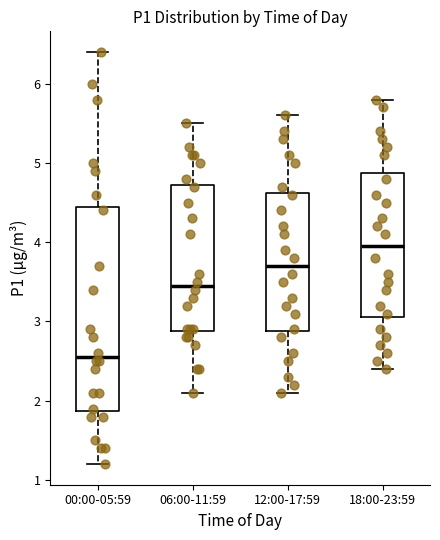

Reading left to right, transcribe this box plot: for each box, give where its median line is, the range the box spans, and where its two whiskers end, as read against the y-axis. The values are not printed on the chart, so give them approximately, as read against the axis.

00:00-05:59: median 2.6, box 1.9 to 4.5, whiskers 1.2 to 6.4
06:00-11:59: median 3.5, box 2.9 to 4.7, whiskers 2.1 to 5.5
12:00-17:59: median 3.7, box 2.9 to 4.6, whiskers 2.1 to 5.6
18:00-23:59: median 4.0, box 3.1 to 4.9, whiskers 2.4 to 5.8